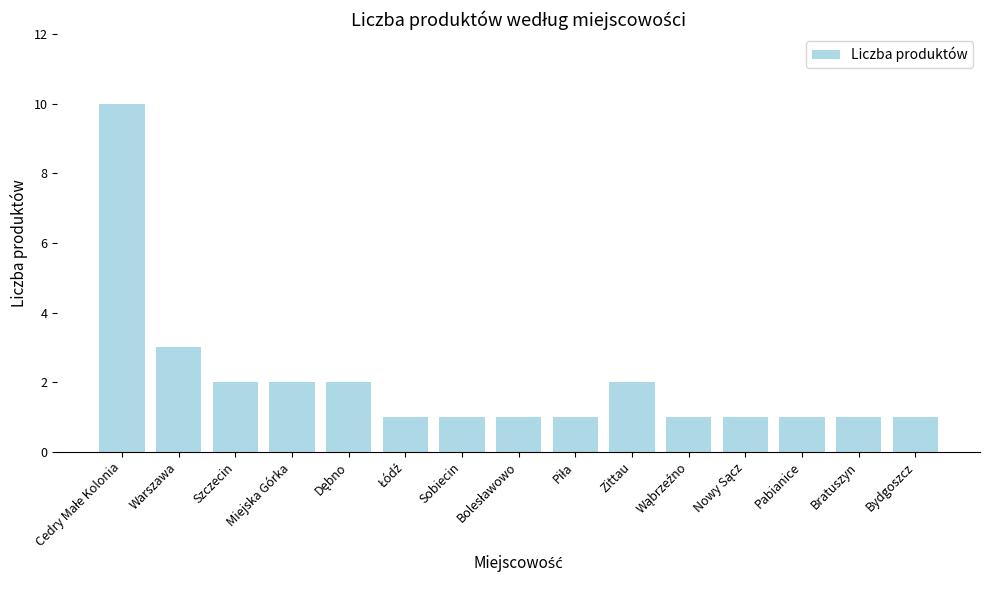

Reading left to right, what are all the values shown in this chart?

10	3	2	2	2	1	1	1	1	2	1	1	1	1	1